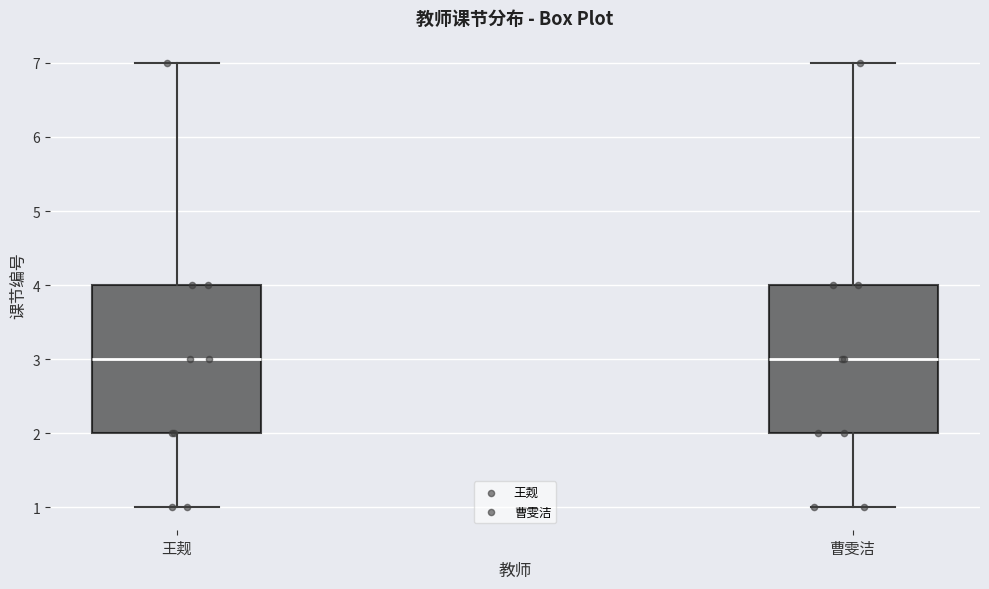

Reading left to right, read every box against the y-axis: the position of its median line, the range the box covers, and the ends of its whiskers. The values are not printed on the chart, so give them approximately, as read against the axis.

王觌: median 3, box 2 to 4, whiskers 1 to 7
曹雯洁: median 3, box 2 to 4, whiskers 1 to 7